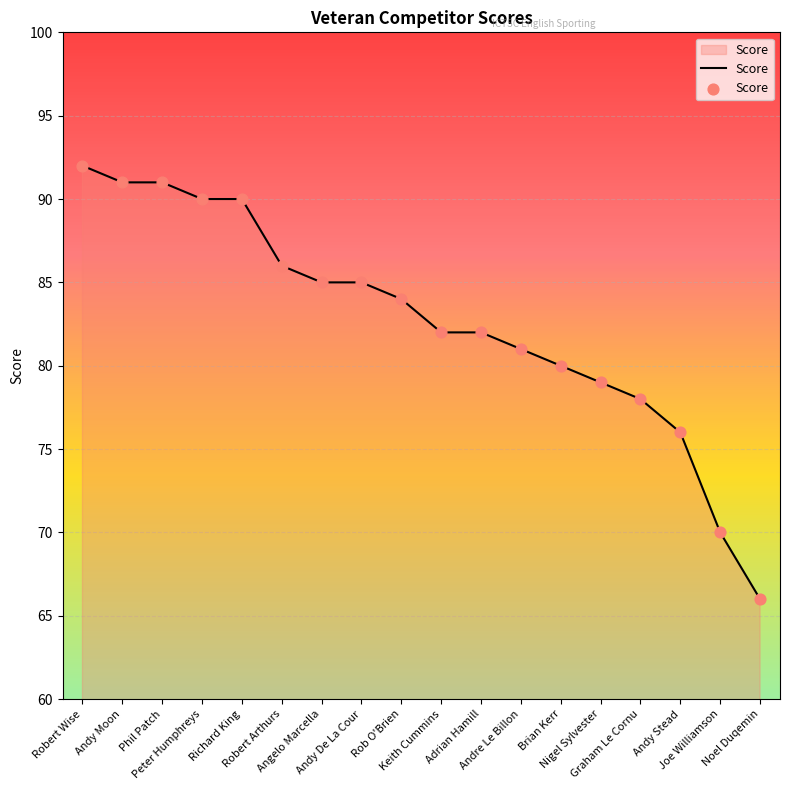

What is the change in value from Andy Moon to Peter Humphreys?

-1